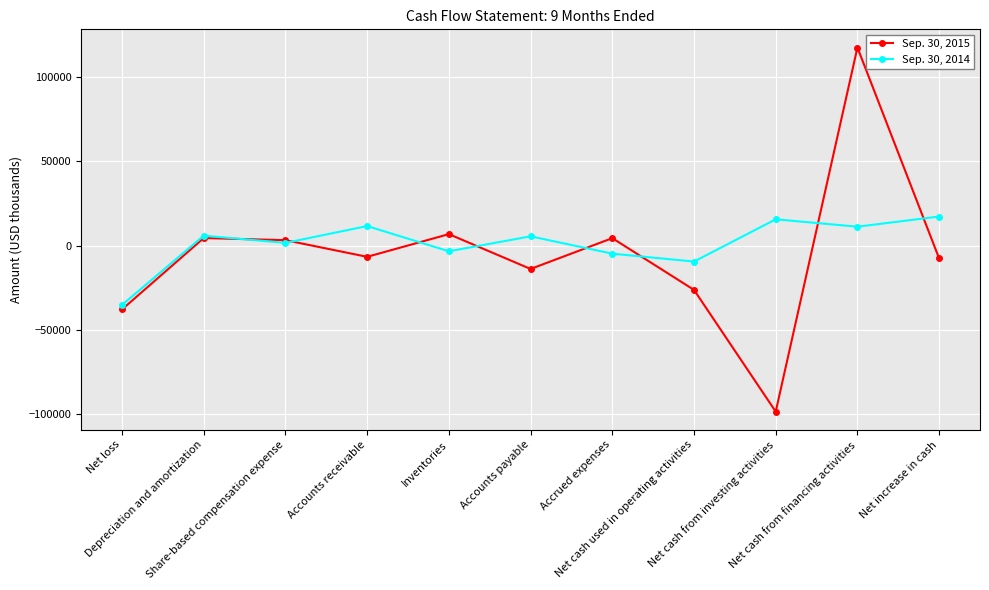

How many values in Sep. 30, 2015 are above zero?

5